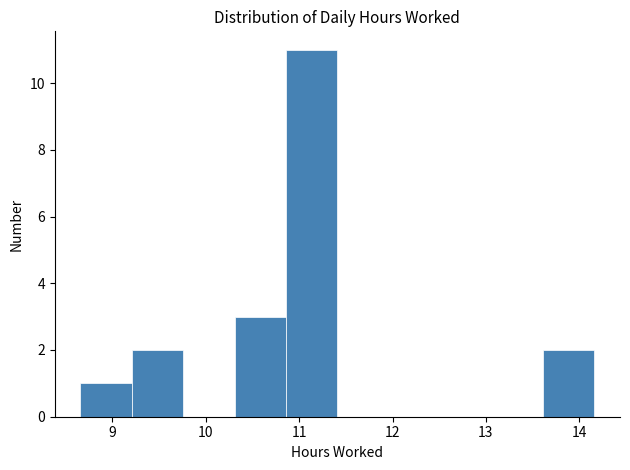

Reading left to right, transcribe this chart: for each bar, give the range it covers on the x-axis and its height. Neither the bar edges nor the heights are printed on the chart, so give them approximately, as read against the axes.

8.66 to 9.21: 1
9.21 to 9.76: 2
9.76 to 10.31: 0
10.31 to 10.86: 3
10.86 to 11.41: 11
11.41 to 11.96: 0
11.96 to 12.51: 0
12.51 to 13.06: 0
13.06 to 13.61: 0
13.61 to 14.16: 2